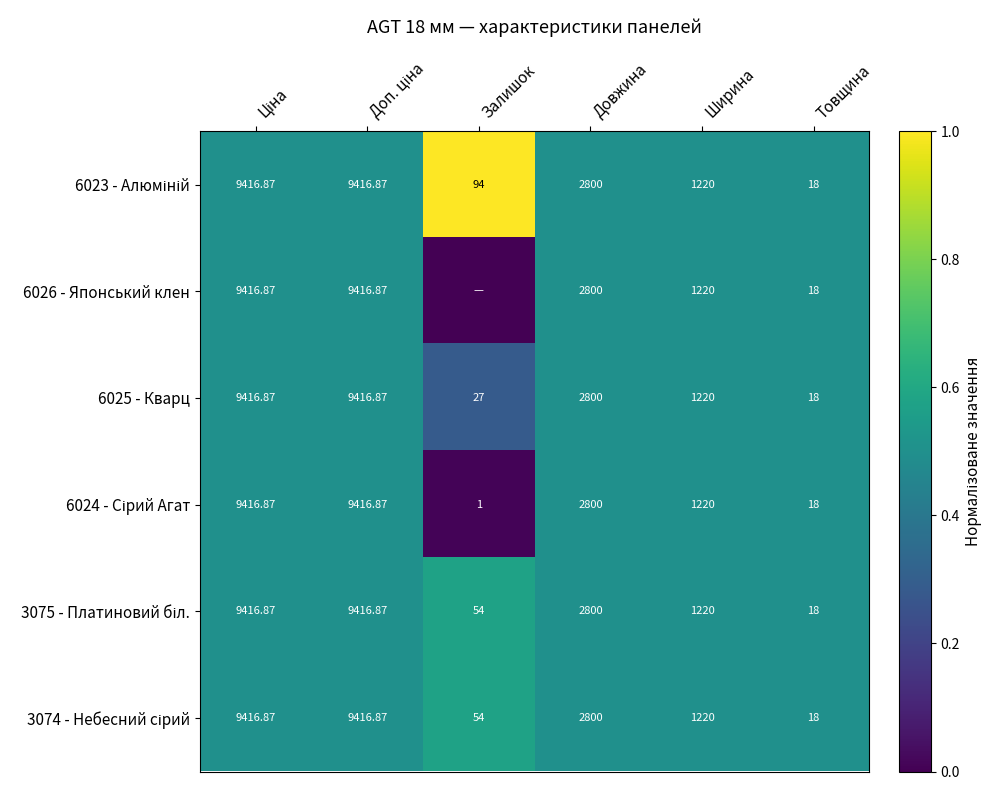

The 3074 - Небесний сірий series shows 0.2 at Залишок. True or false?

False